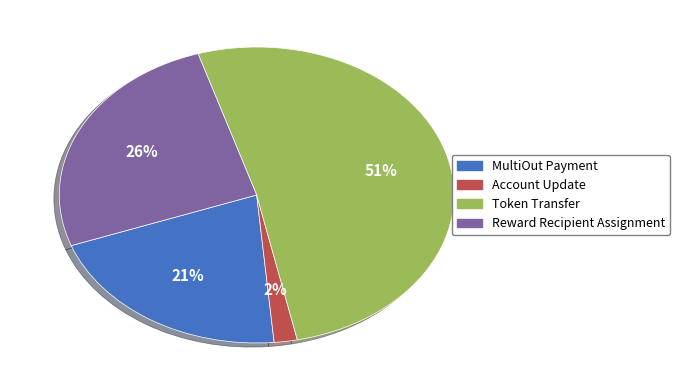

Is it true that Account Update is 2% of the pie?

True